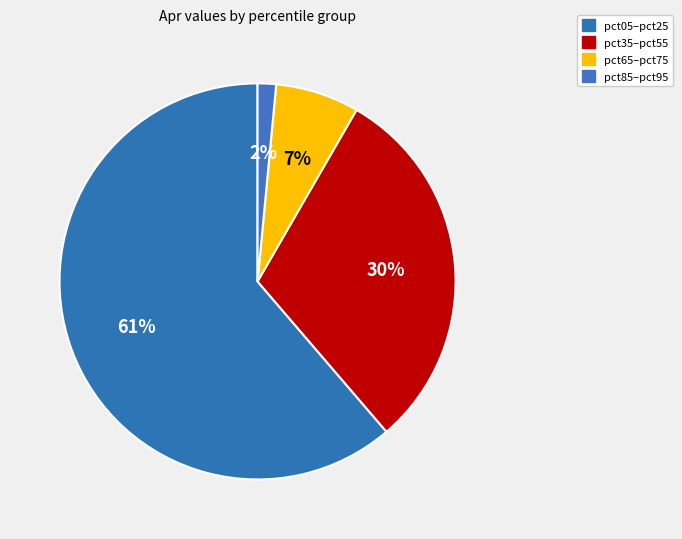

How many segments does this pie chart have?

4